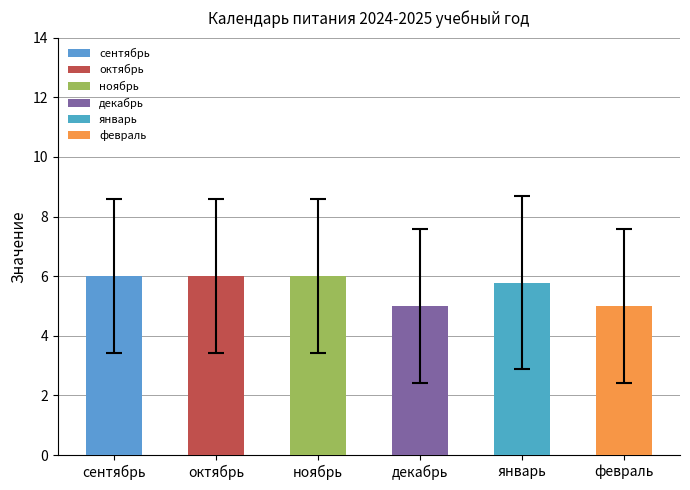

What is the smallest value displayed?

5.0